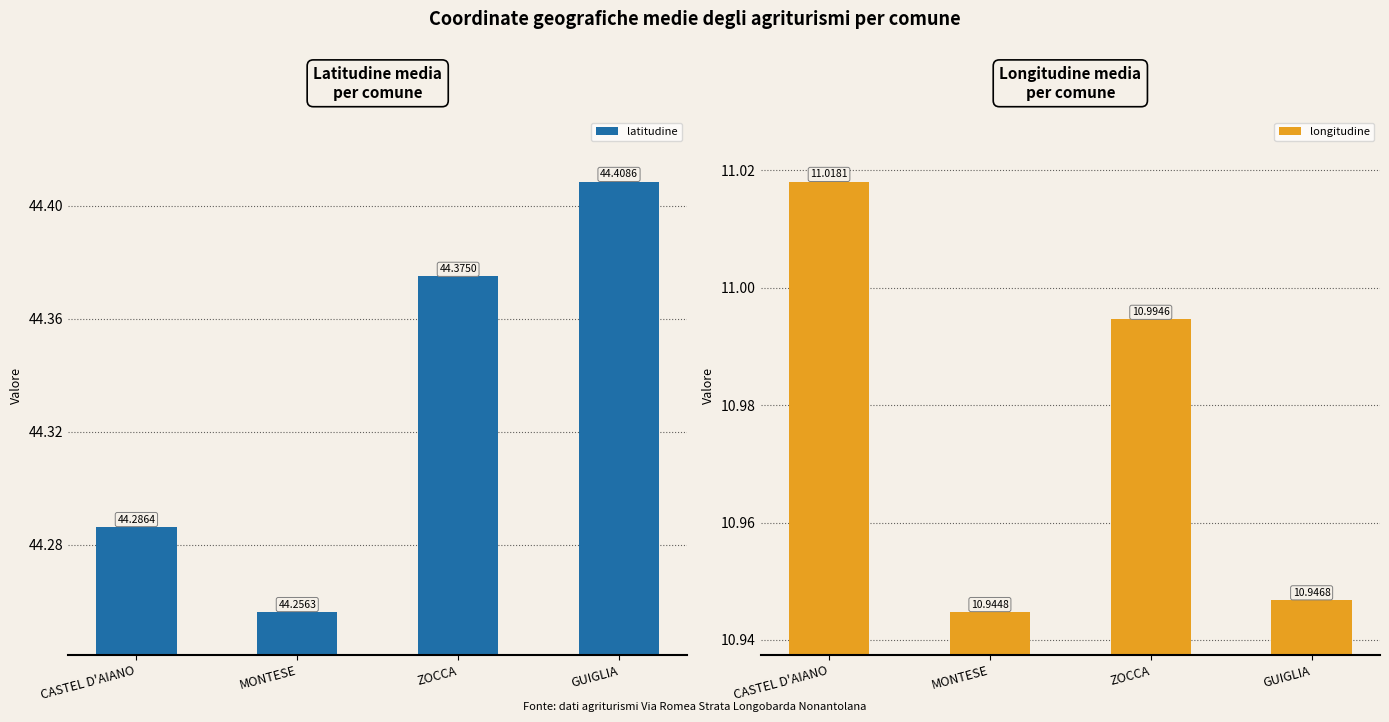

What is the total value across all series at CASTEL D'AIANO?

55.3